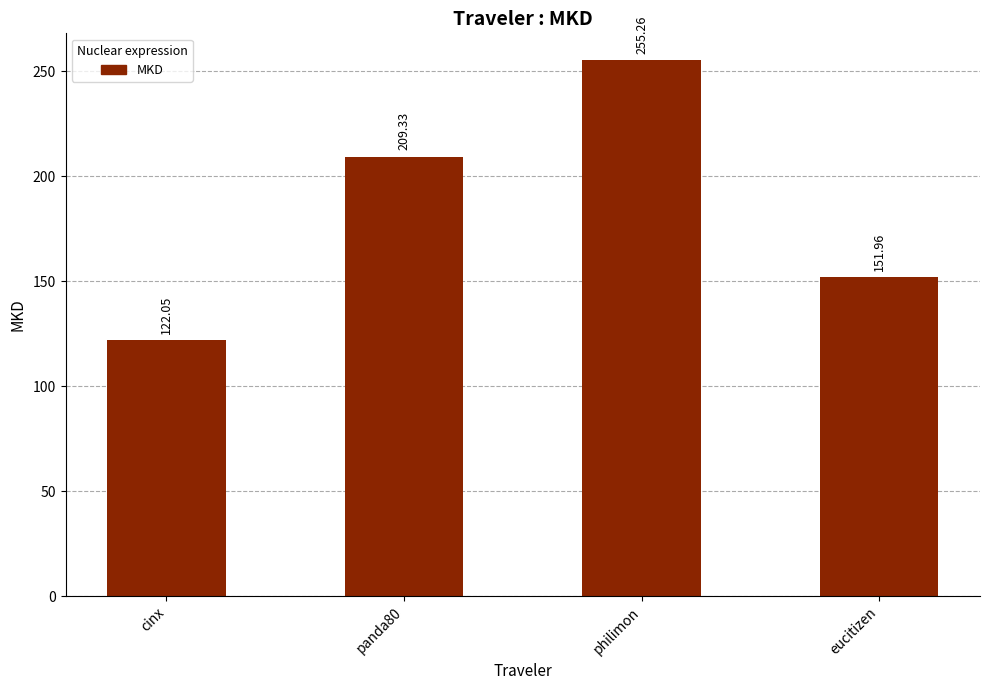

What is the label of the 4th bar from the right?

cinx